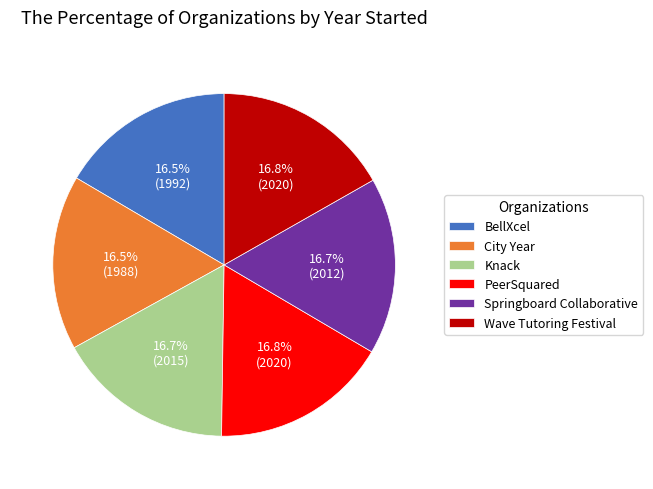

Approximately how many times larger is the value at City Year compared to BellXcel?

1.0